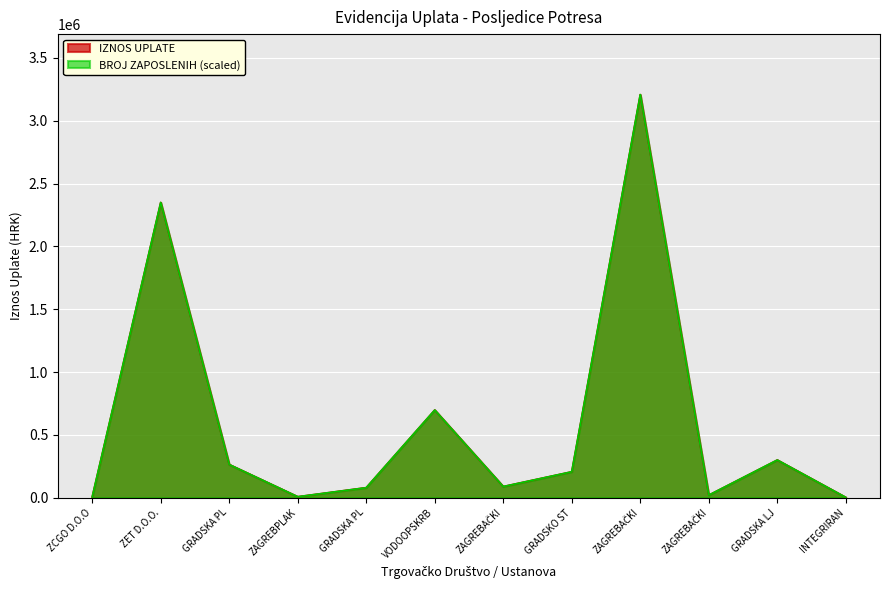

How many distinct data groups are displayed?

2